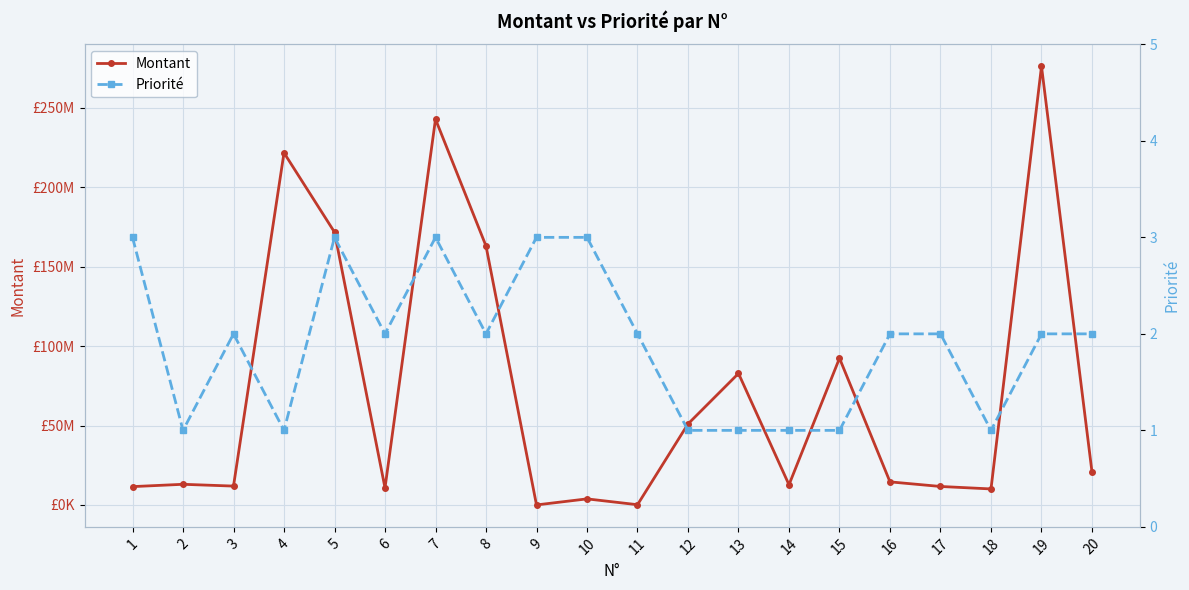

Where is the first local minimum for Priorité?

2